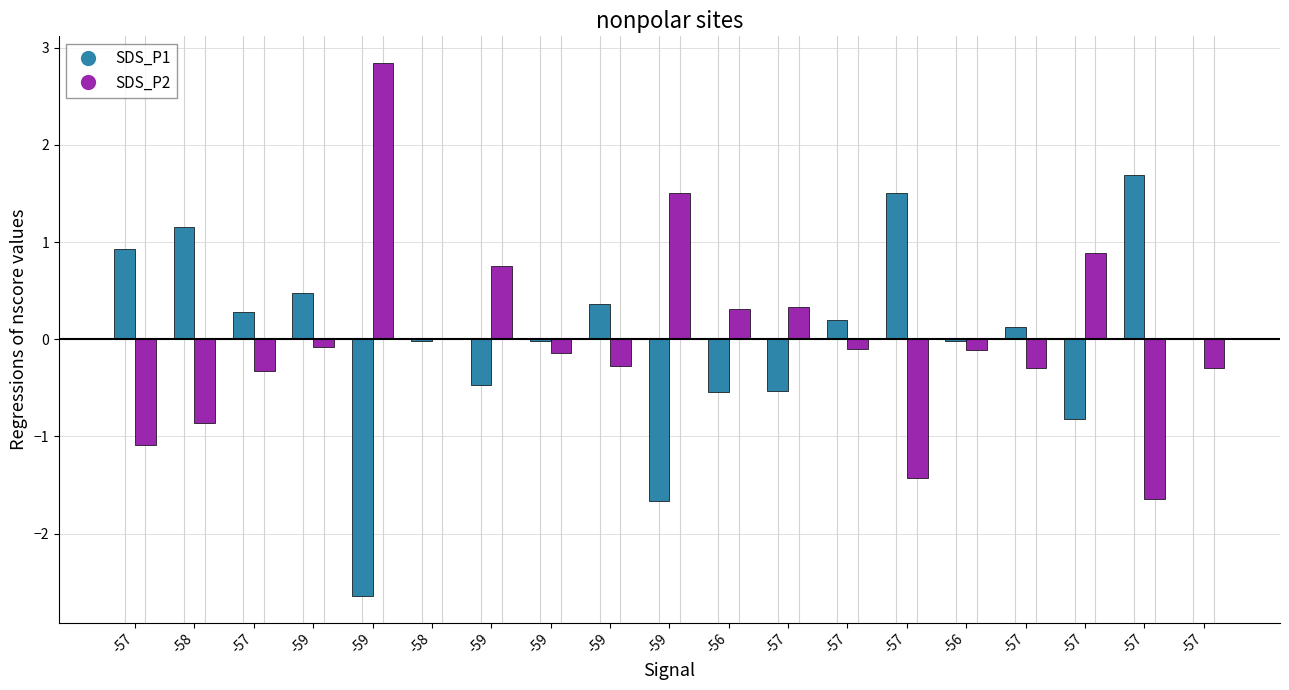

The value of SDS_P1 at -57 is 1.7. True or false?

True